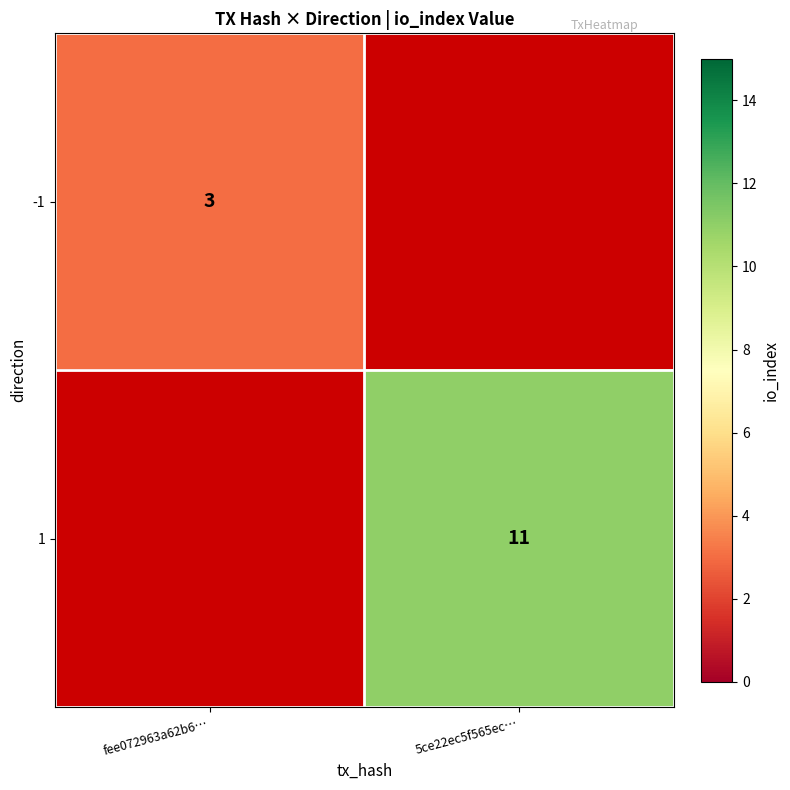

The 1 series shows 18 at 5ce22ec5f565ec…. True or false?

False